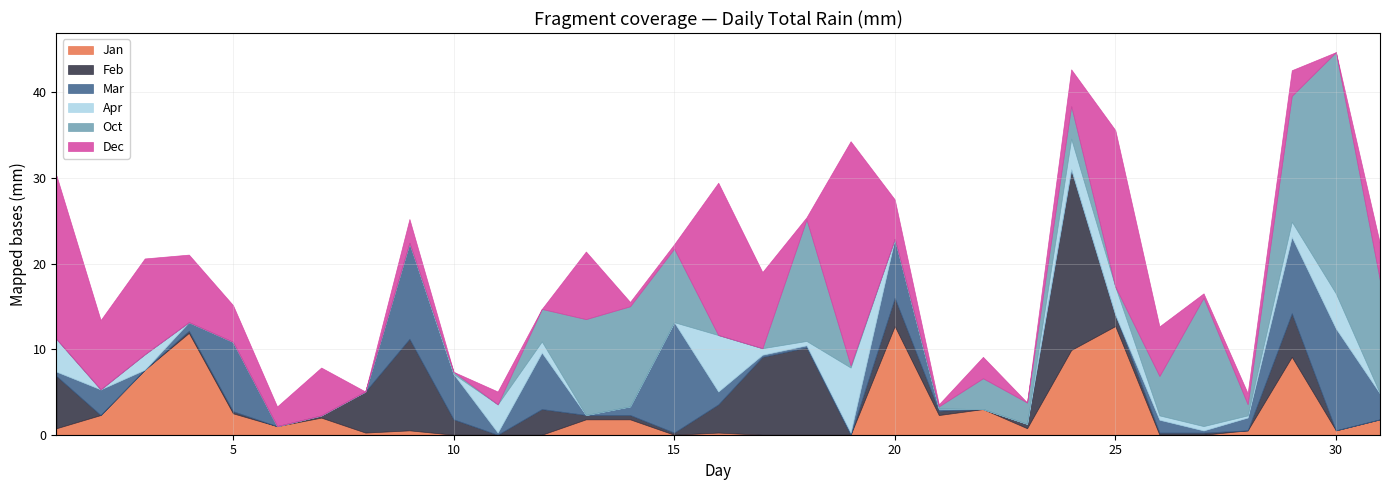

Which series has the largest total across all categories?

Dec